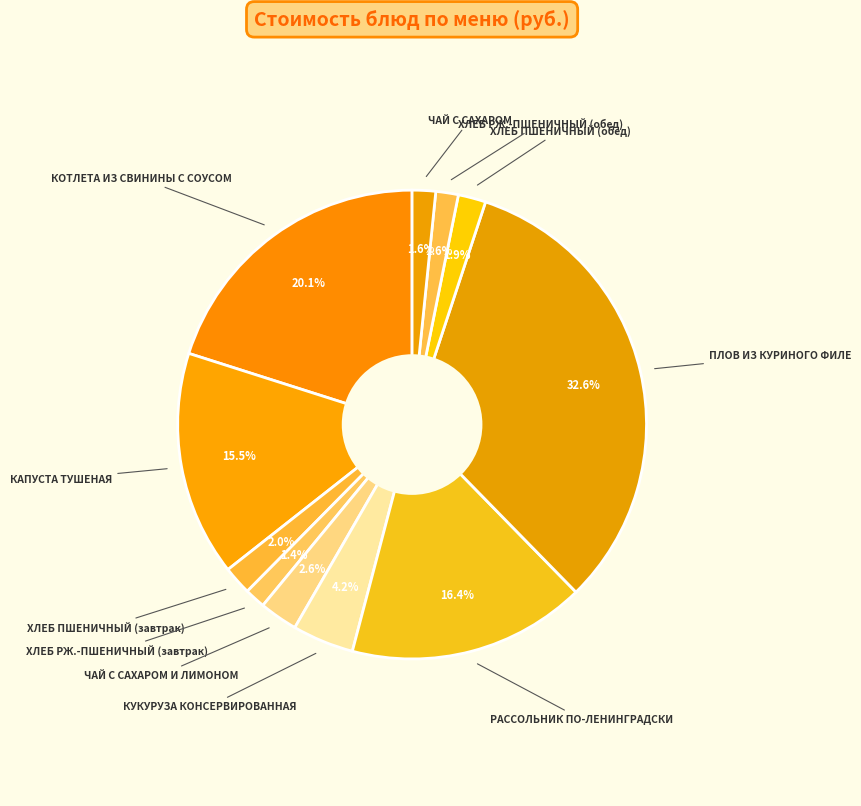

What is the ratio of the value at ЧАЙ С САХАРОМ to the value at ХЛЕБ ПШЕНИЧНЫЙ (завтрак)?

0.8